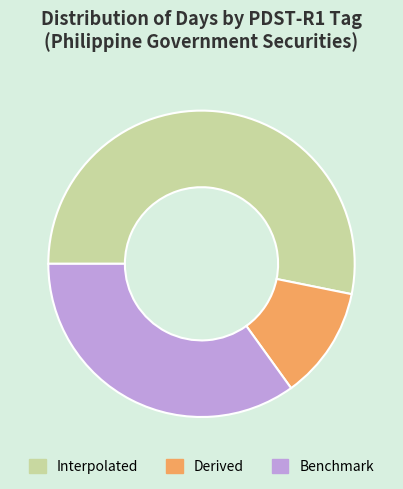

Which has a higher value, Benchmark or Interpolated?

Interpolated